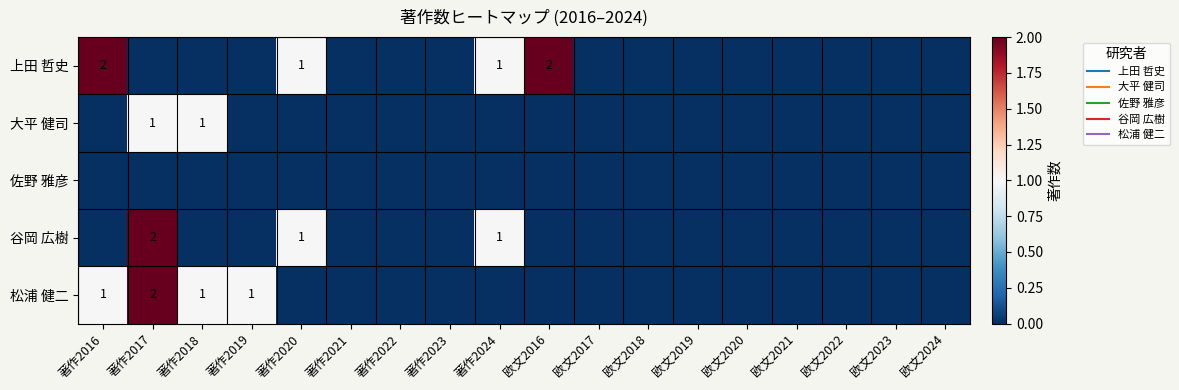

What is the sum of all 松浦 健二 values?

5